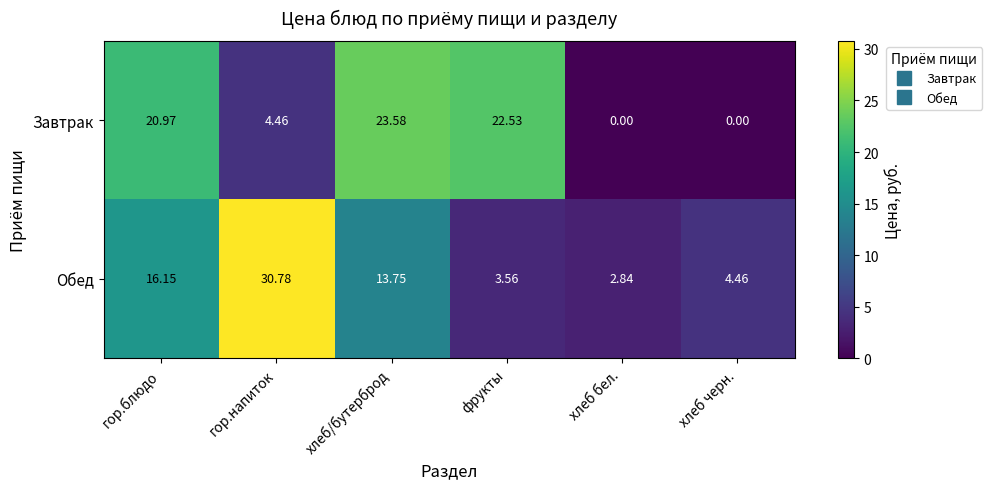

List the series in order of their peak value, highest first.

Обед, Завтрак